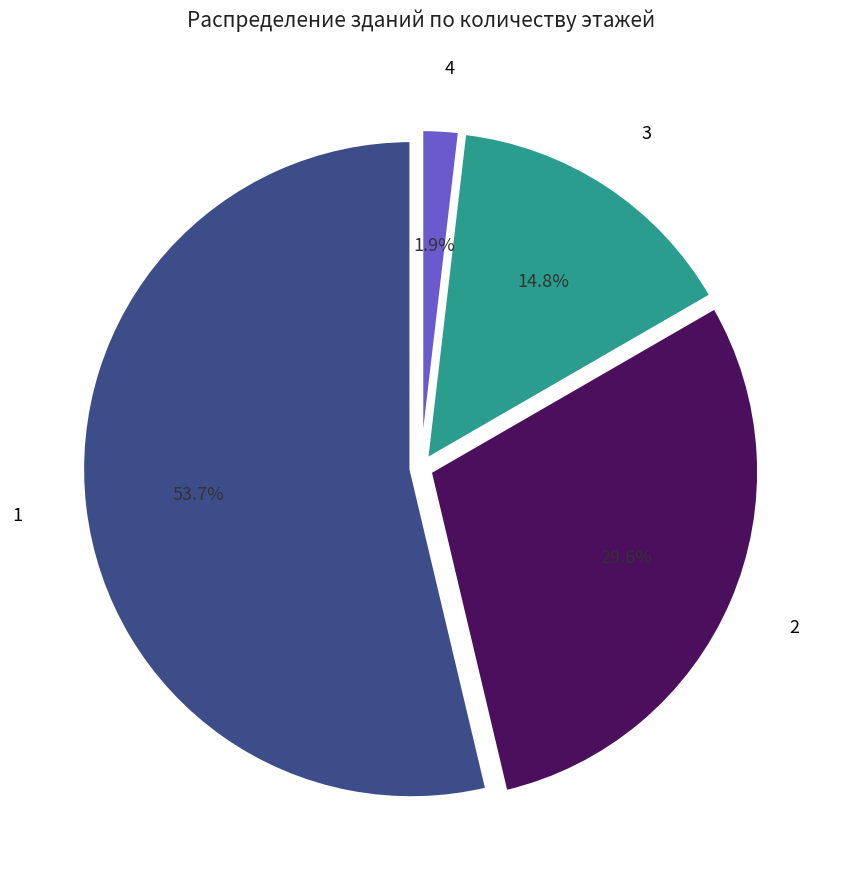

Count the number of slices in the pie.

4